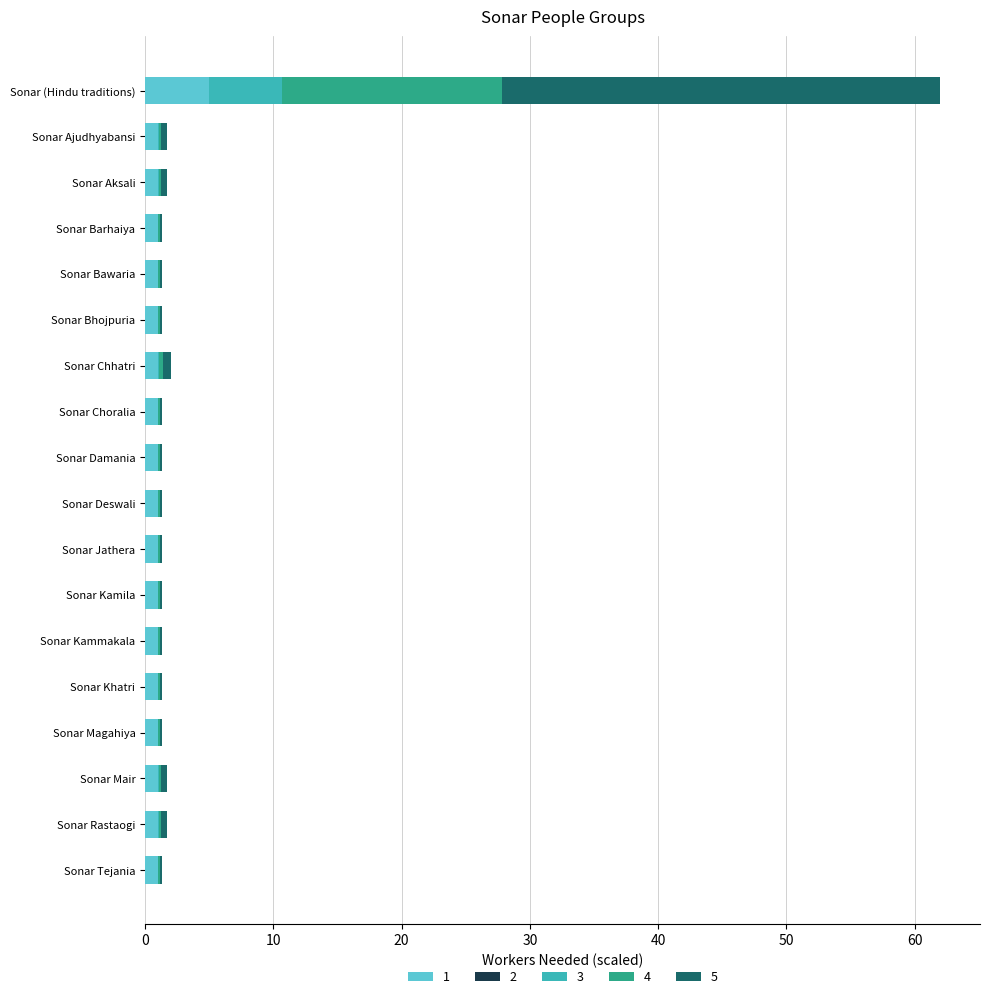

Which category has the highest value in the 1 series?

Sonar (Hindu traditions)